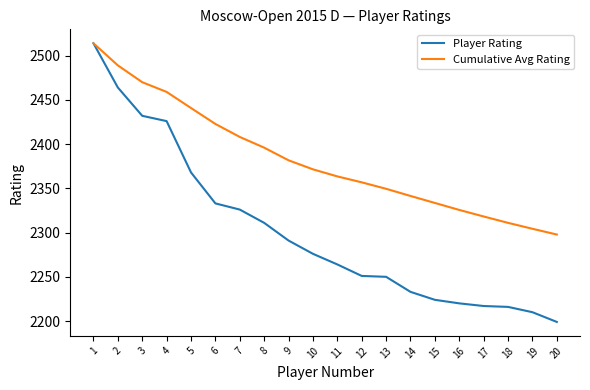

What is the difference between the Cumulative Avg Rating values at 6 and 9?

41.1